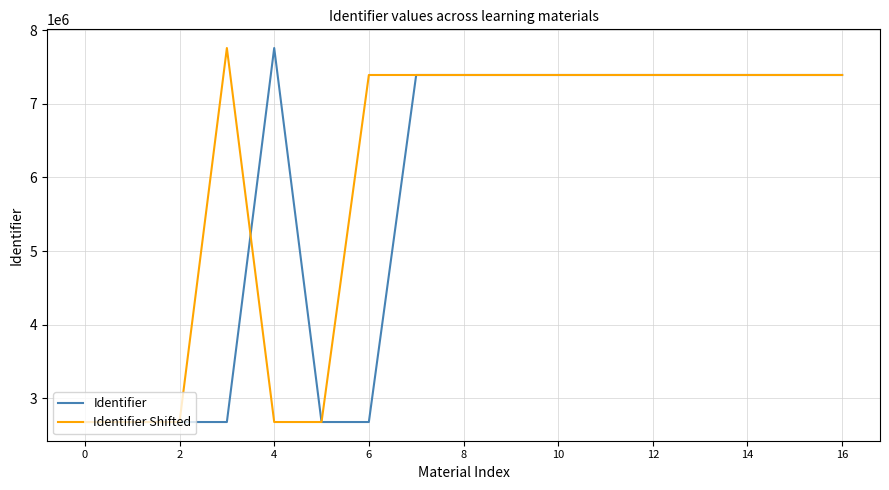

What are all the series names shown in the legend?

Identifier, Identifier Shifted